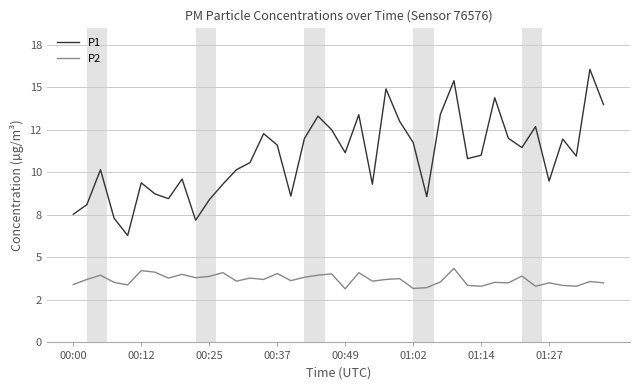

True or false: P2 and P1 cross at least once.

False